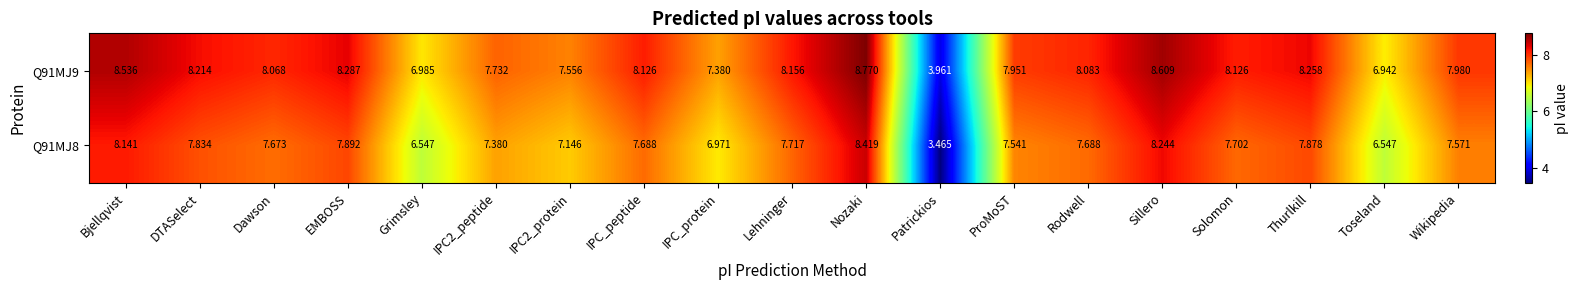

How many categories are shown in the chart?

19